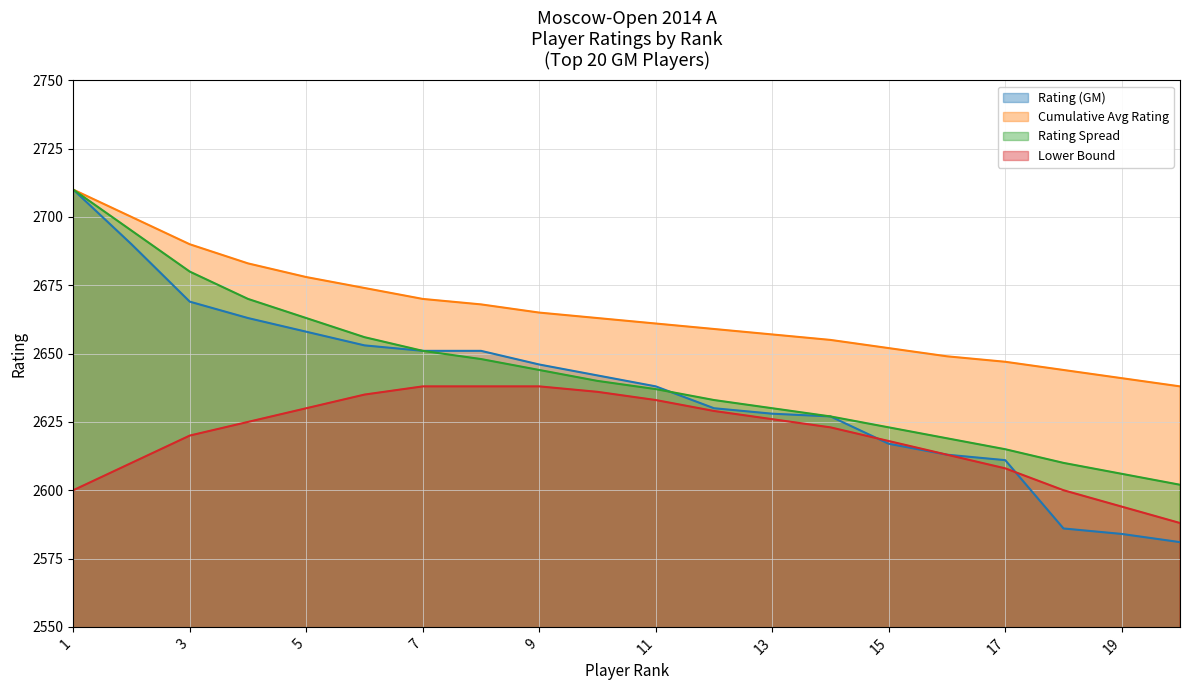

At which label does Lower Bound first exceed 2625?

5